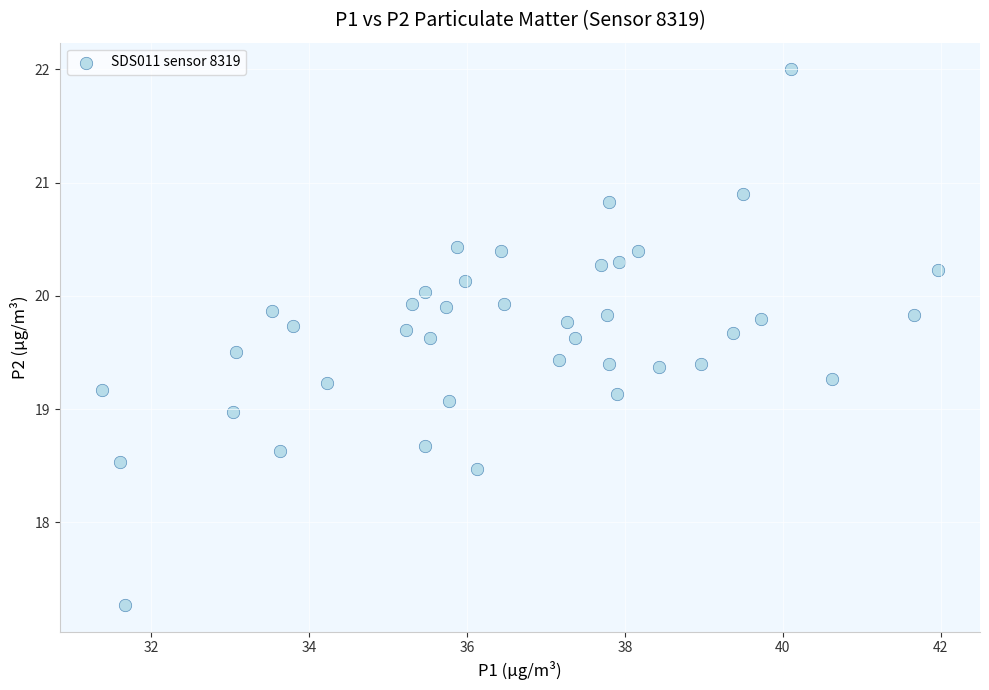

What is the range of X values (max minus min)?

10.6